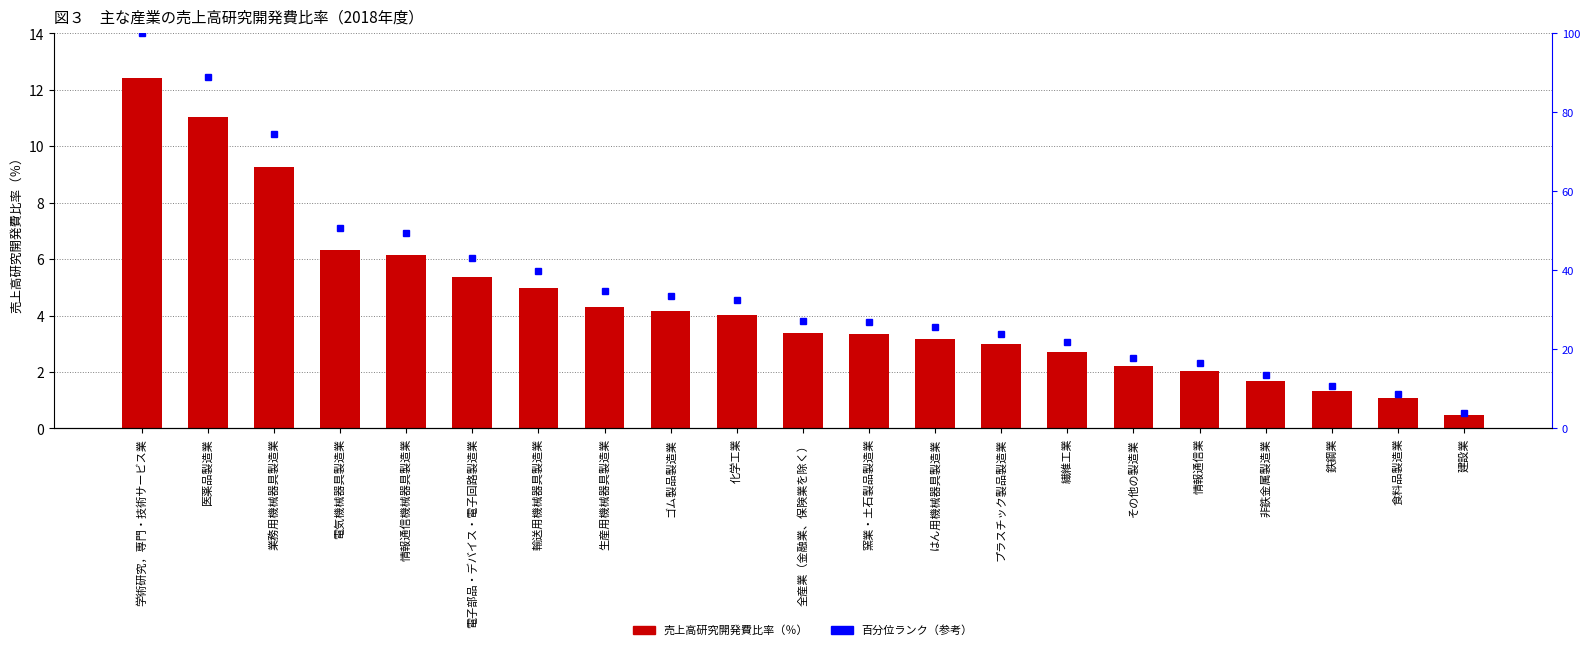

Rank the series at 情報通信業 from highest to lowest value.

百分位ランク, 売上高研究開発費比率（％）